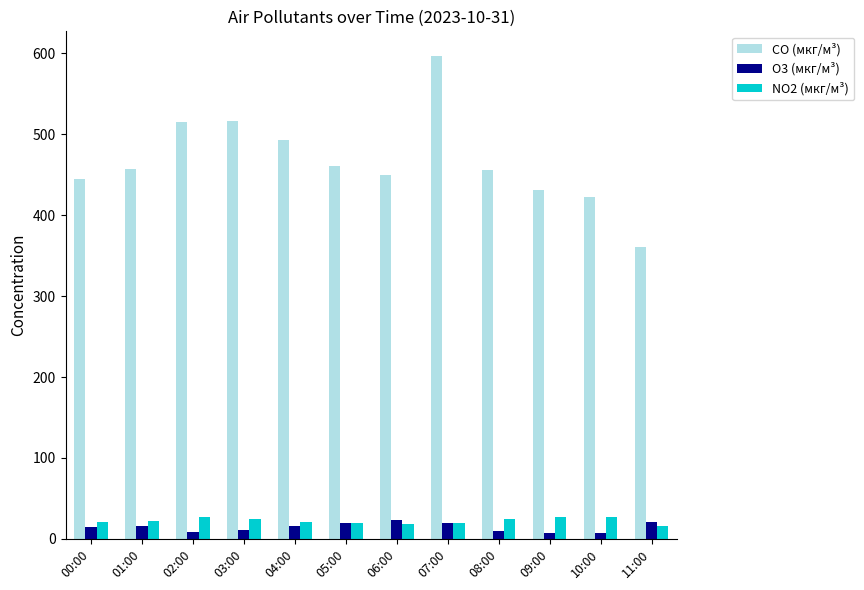

How many bars are there in total?

36